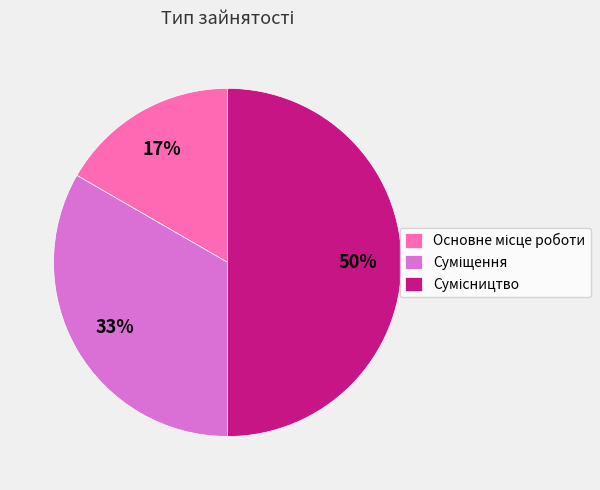

To the nearest percent, what is the difference between the largest and smallest slice percentages?

33%